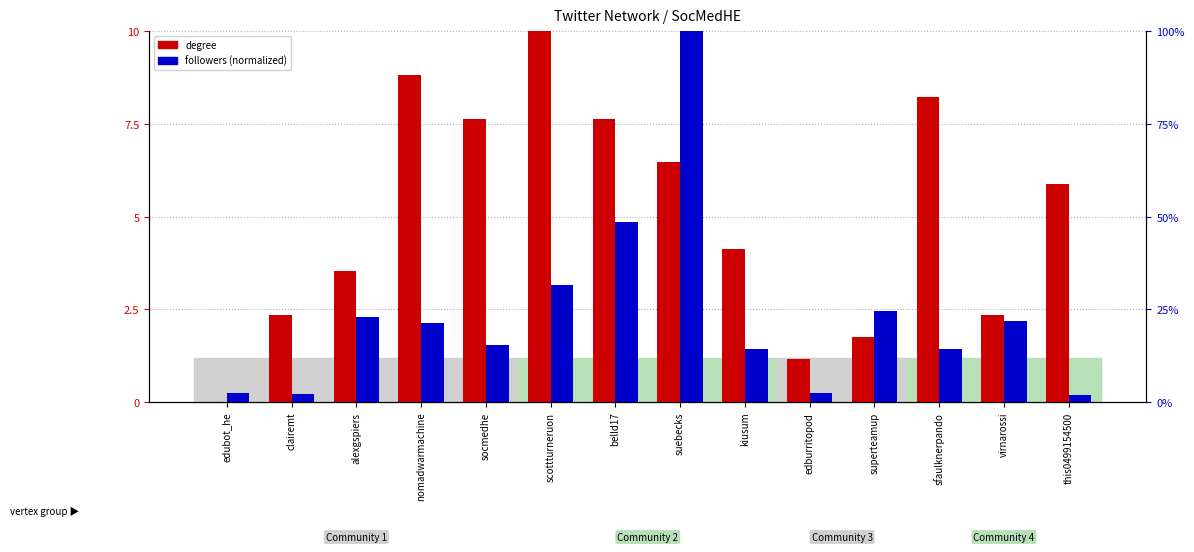

What is the total value across all series at edburritopod?

1.4